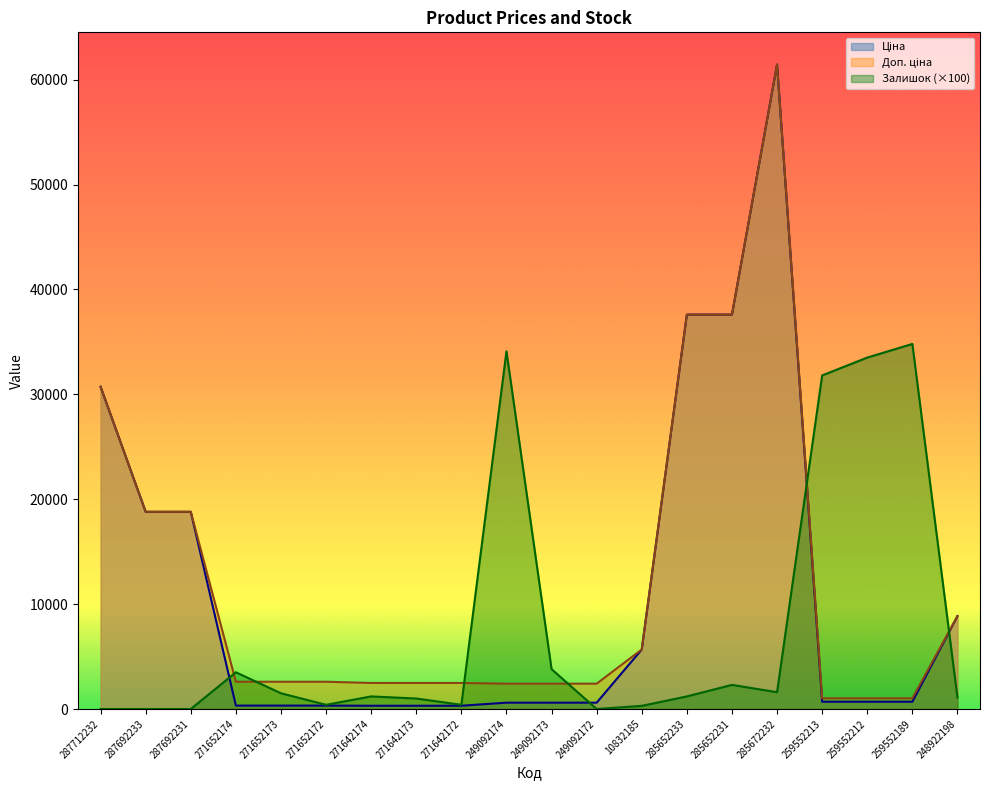

What is the difference between the maximum and minimum values in the Ціна series?

61124.0